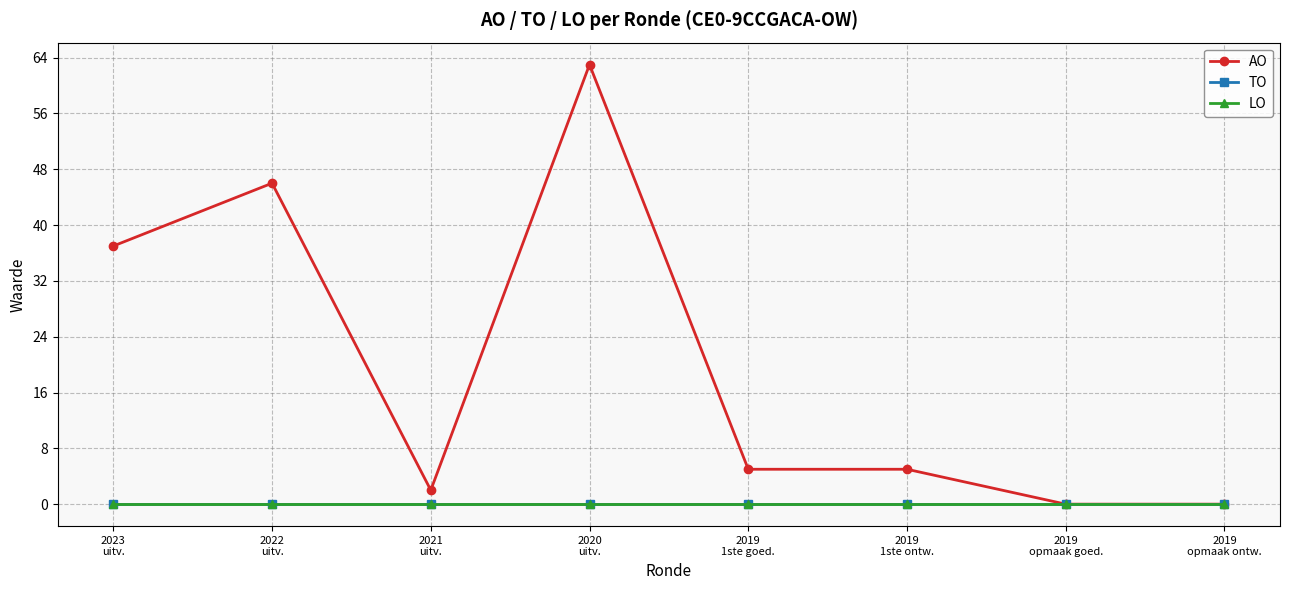

At which label does TO reach its minimum?

2023
uitv.